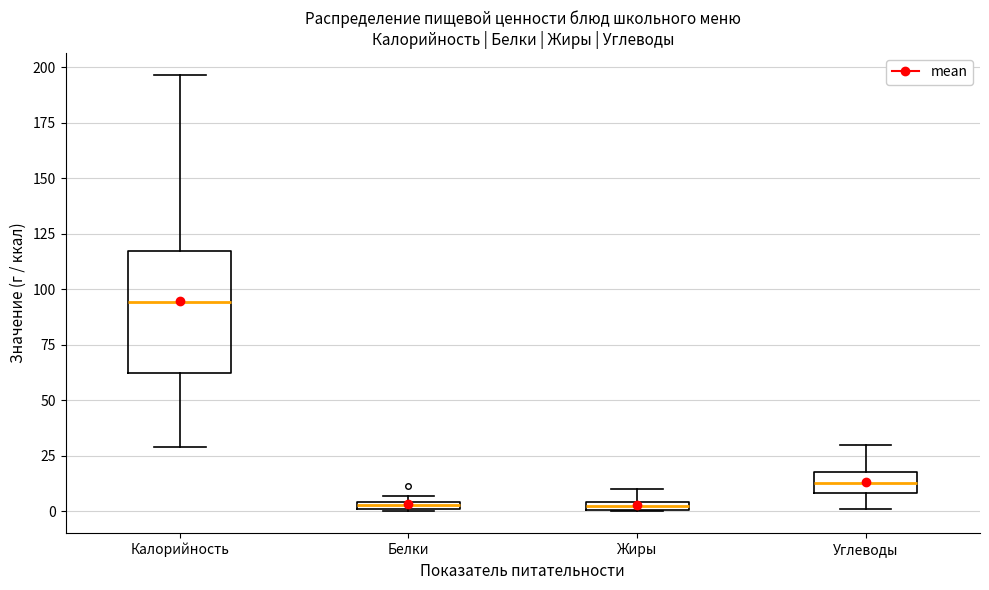

Comparing the boxes themselves (not the whiskers), which one is the tallest?

Калорийность